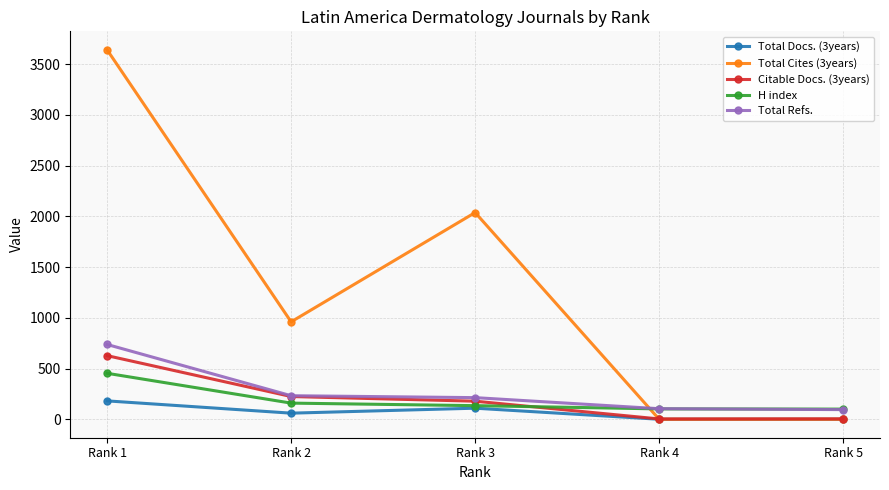

At which label does Total Cites (3years) reach its peak?

Rank 1